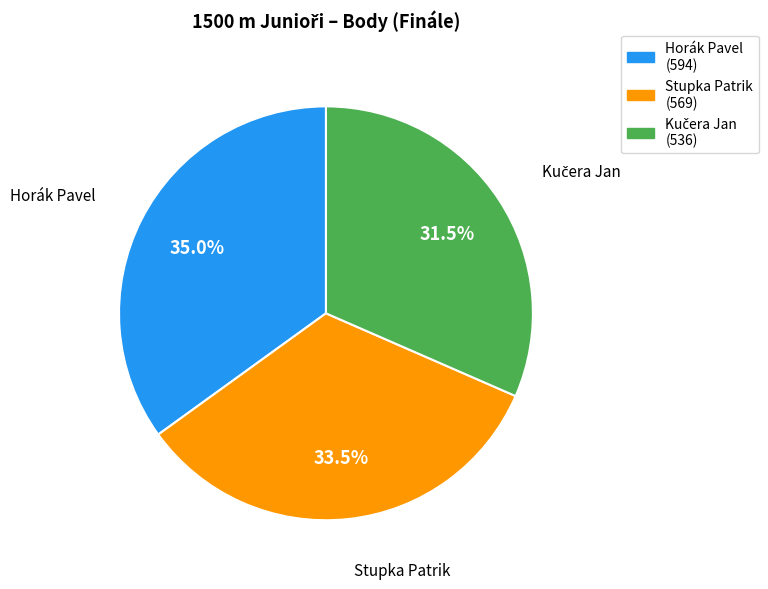

To the nearest percent, what is the average slice percentage?

33%